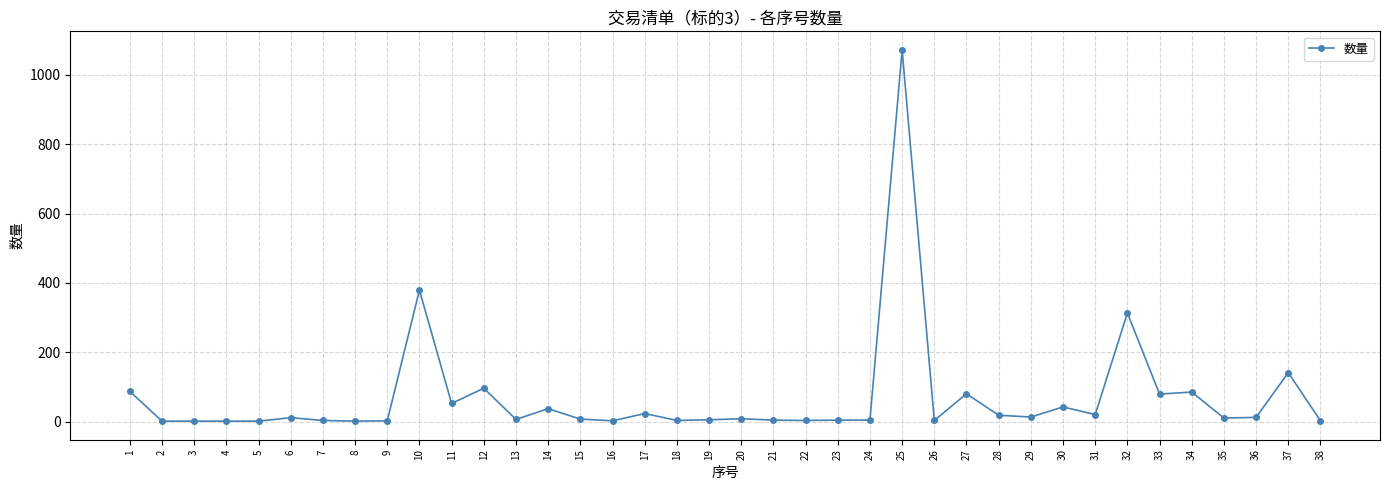

What is the average value?

69